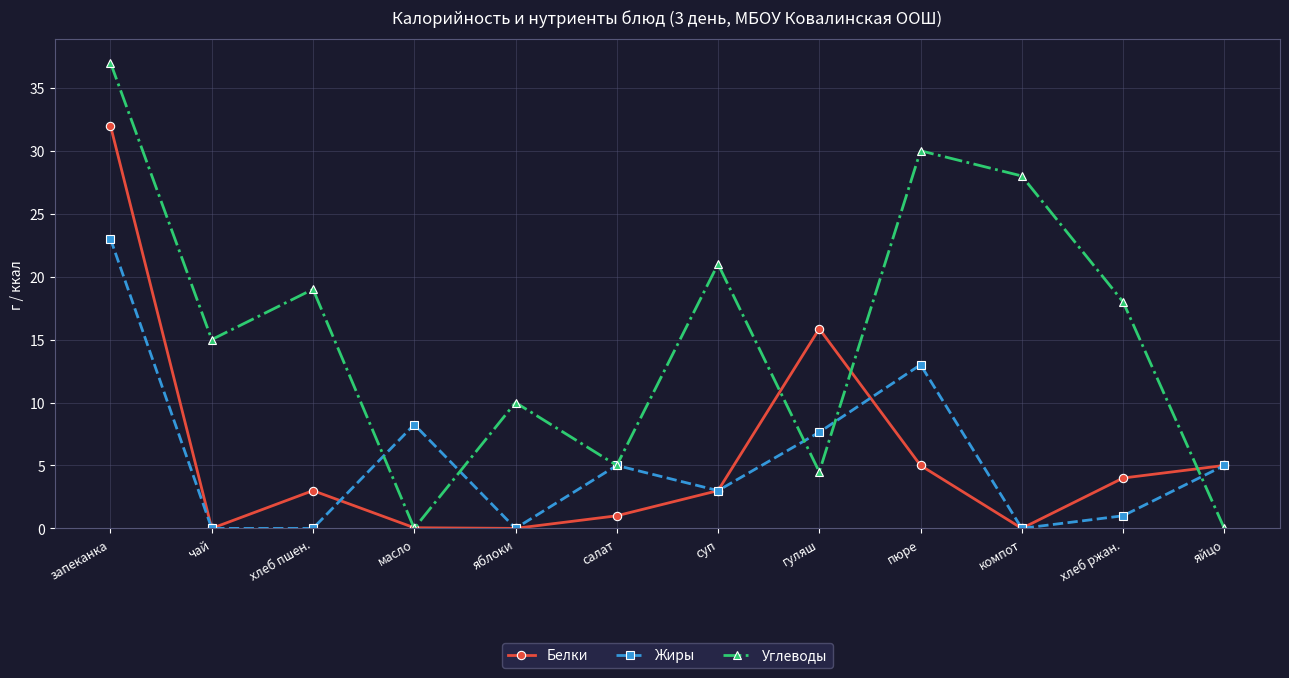

Is it true that Белки equals 4.5 at хлеб пшен.?

False